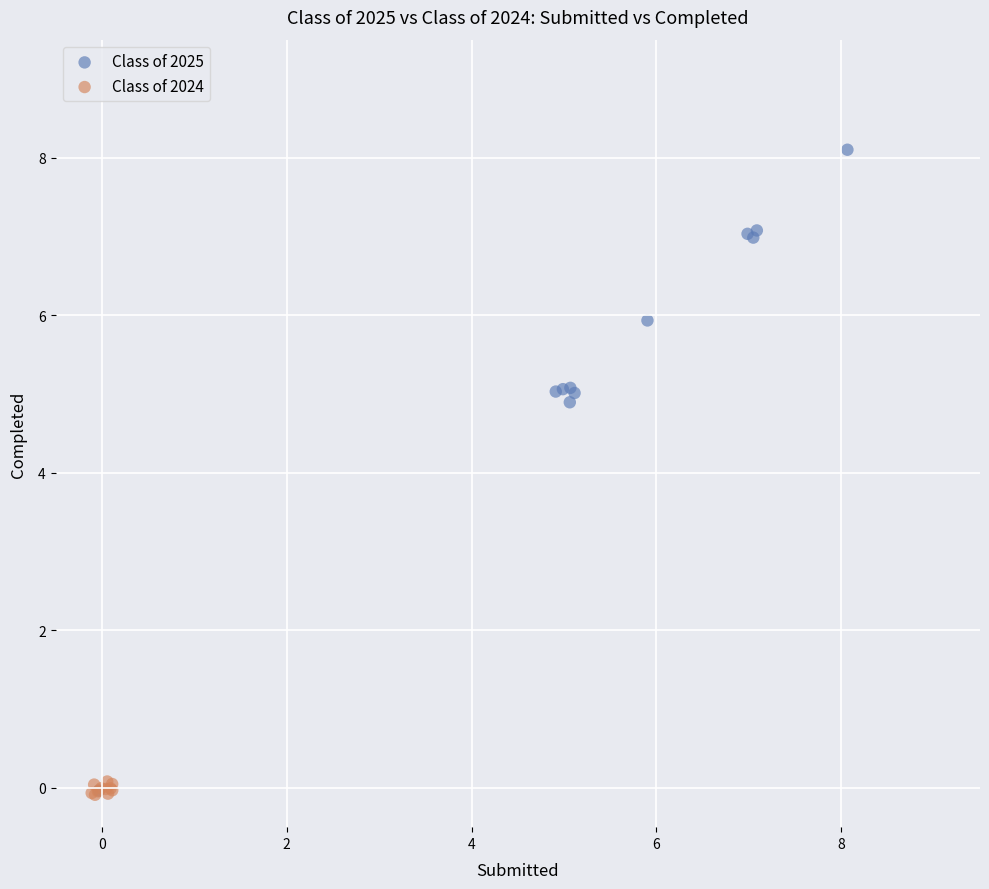

Which series reaches the maximum Y coordinate?

Class of 2025